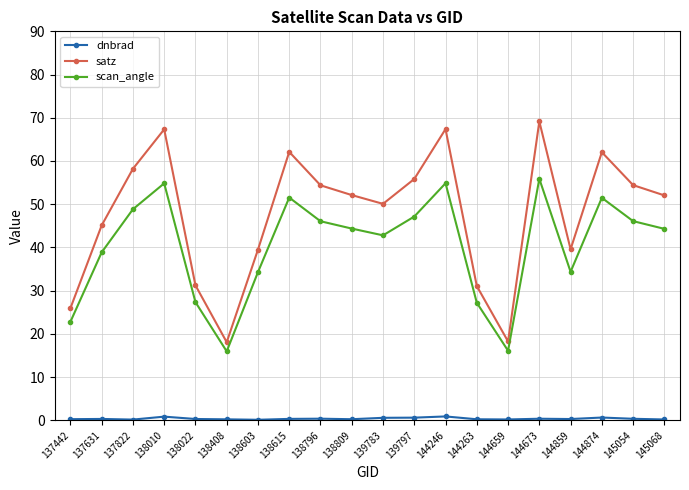

True or false: satz and scan_angle cross at least once.

False